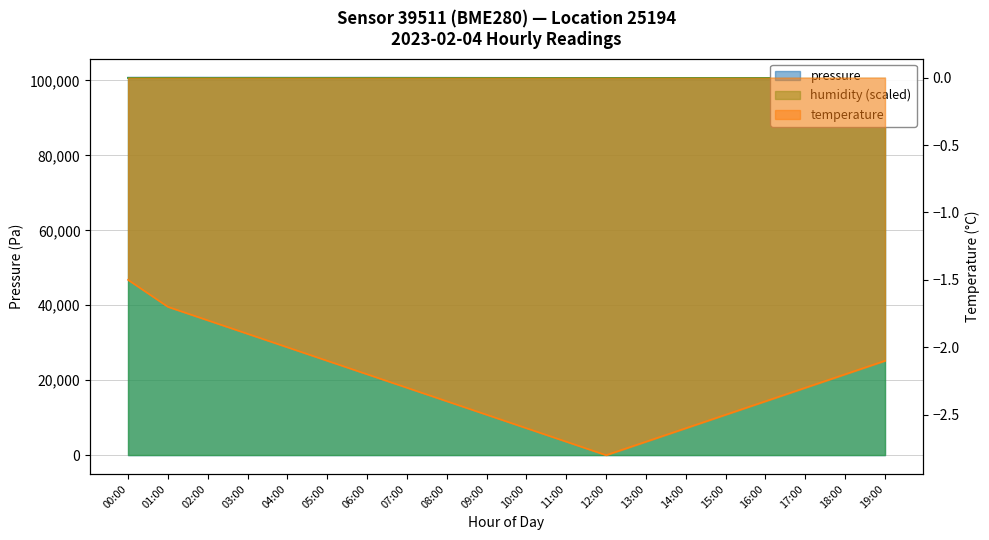

Reading left to right, list all the values displayed in this chart.

pressure: 00:00=100750.0	01:00=100760.0	02:00=100750.0	03:00=100750.0	04:00=100740.0	05:00=100740.0	06:00=100740.0	07:00=100730.0	08:00=100720.0	09:00=100710.0	10:00=100700.0	11:00=100690.0	12:00=100680.0	13:00=100670.0	14:00=100660.0	15:00=100650.0	16:00=100640.0	17:00=100640.0	18:00=100650.0	19:00=100660.0
temperature: 00:00=-1.5	01:00=-1.7	02:00=-1.8	03:00=-1.9	04:00=-2.0	05:00=-2.1	06:00=-2.2	07:00=-2.3	08:00=-2.4	09:00=-2.5	10:00=-2.6	11:00=-2.7	12:00=-2.8	13:00=-2.7	14:00=-2.6	15:00=-2.5	16:00=-2.4	17:00=-2.3	18:00=-2.2	19:00=-2.1